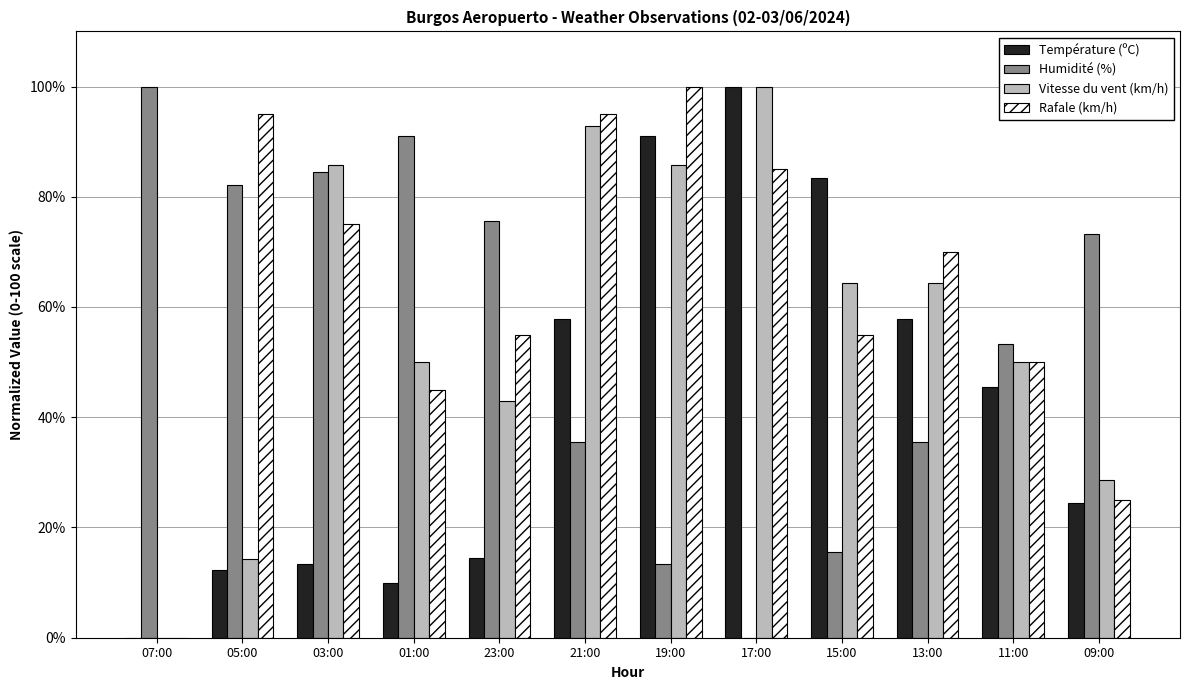

Which series changed the most between 03:00 and 23:00?

Vitesse du vent (km/h)